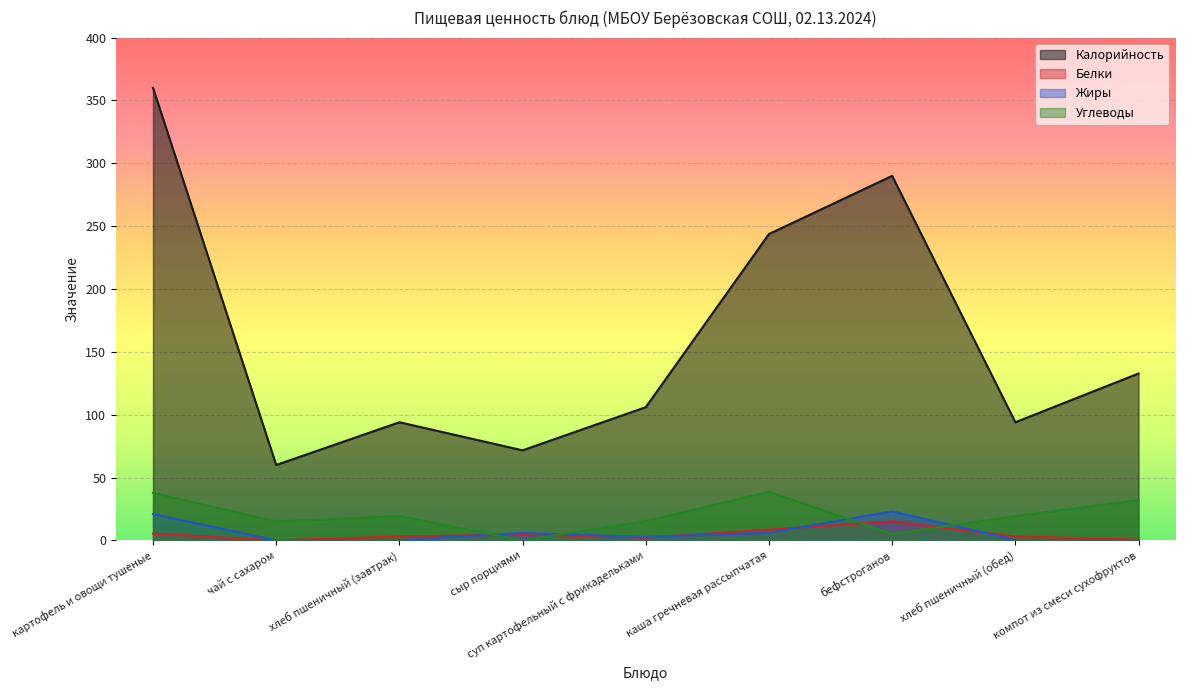

What is the difference between the highest and lowest values at бефстроганов?

284.9